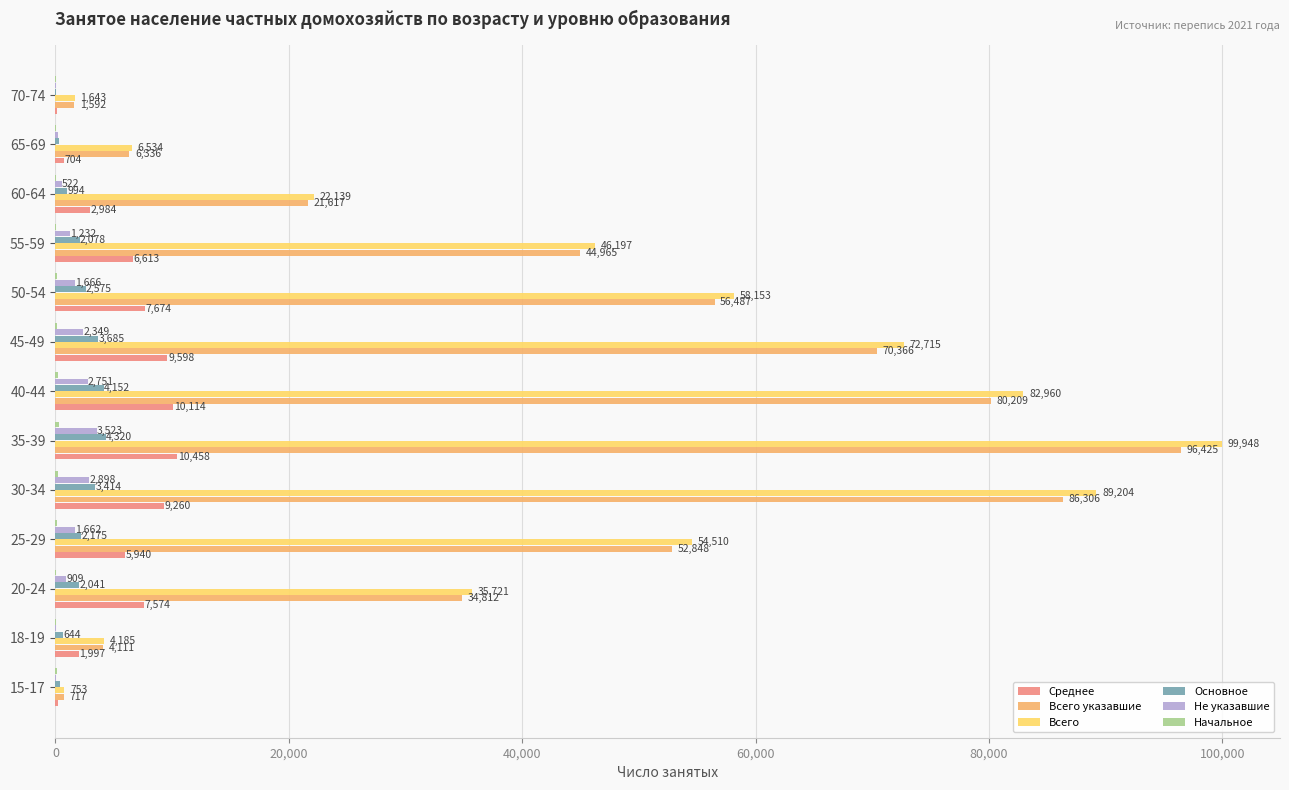

Where is Не указавшие nearest to the value 1779?

50-54